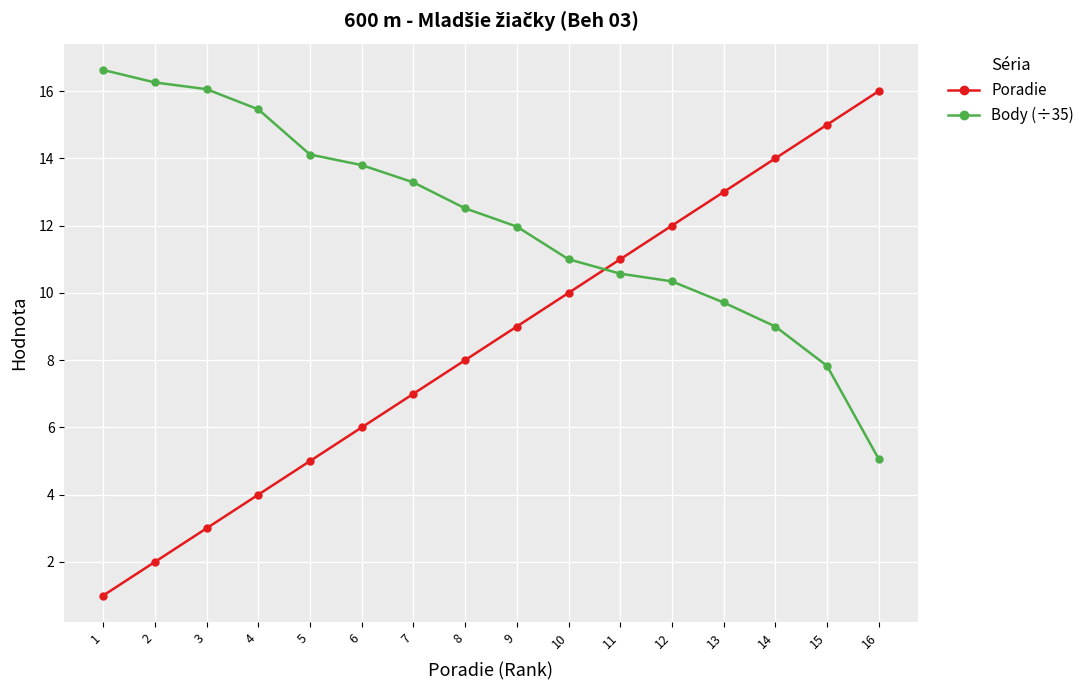

What is the difference between the Body (÷35) values at 3 and 14?

7.1